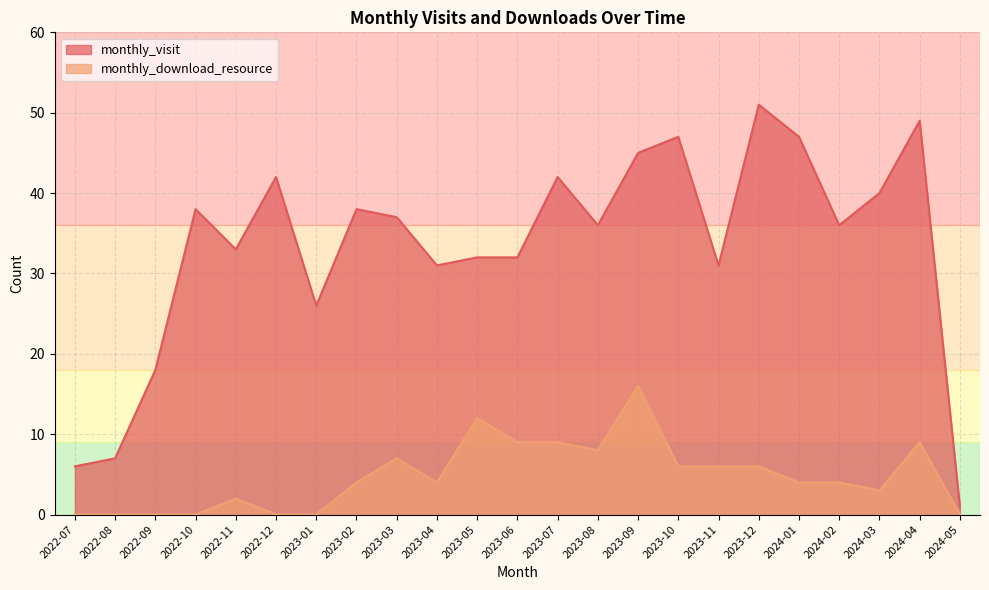

What is the difference between the highest and lowest values at 2023-08?

28